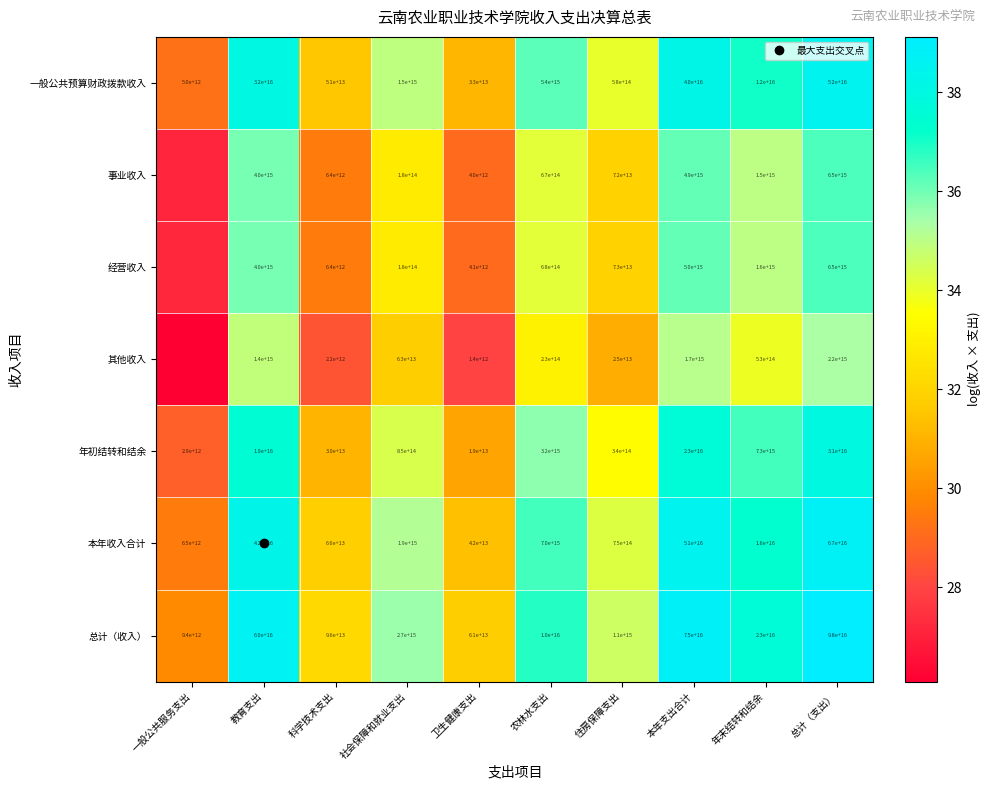

The 总计（收入） series shows 38.9 at 本年支出合计. True or false?

True